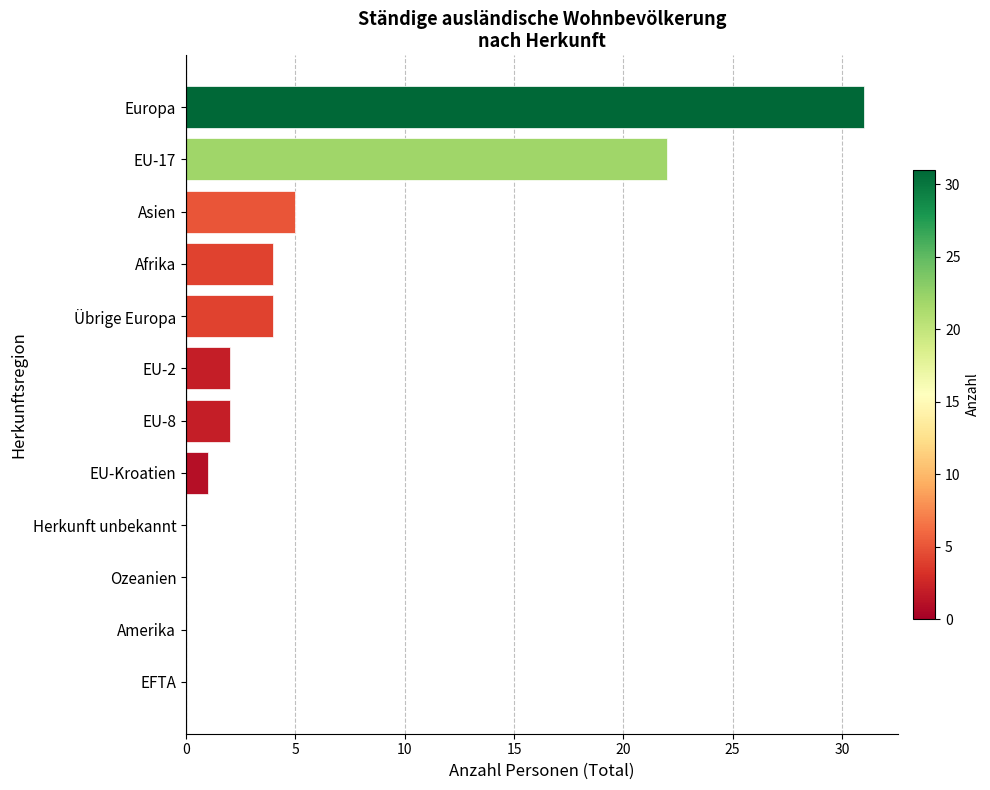

Which label corresponds to the largest value in the chart?

Europa